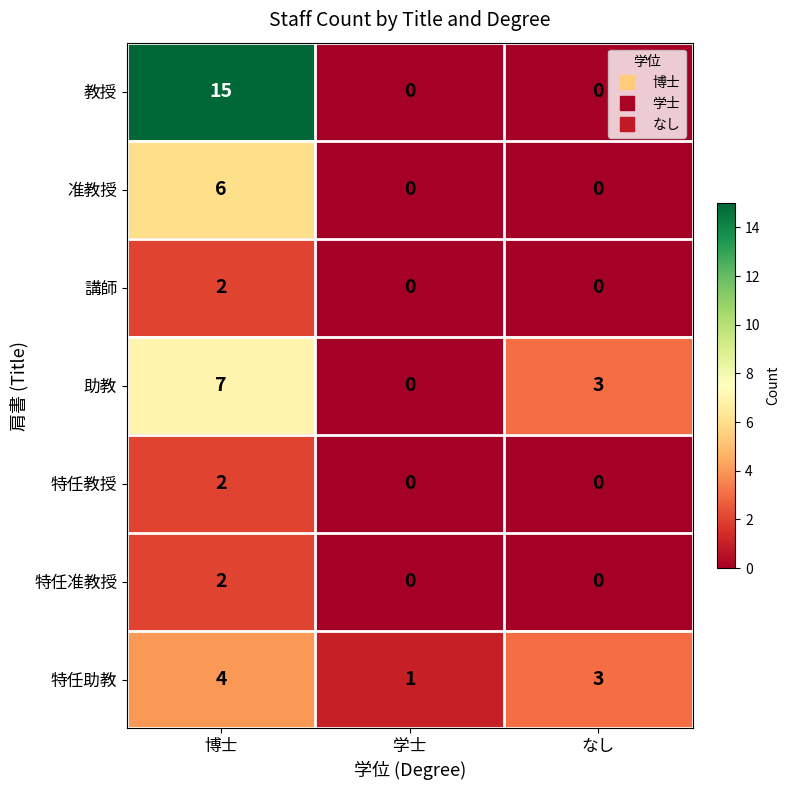

At which label does 講師 reach its peak?

博士